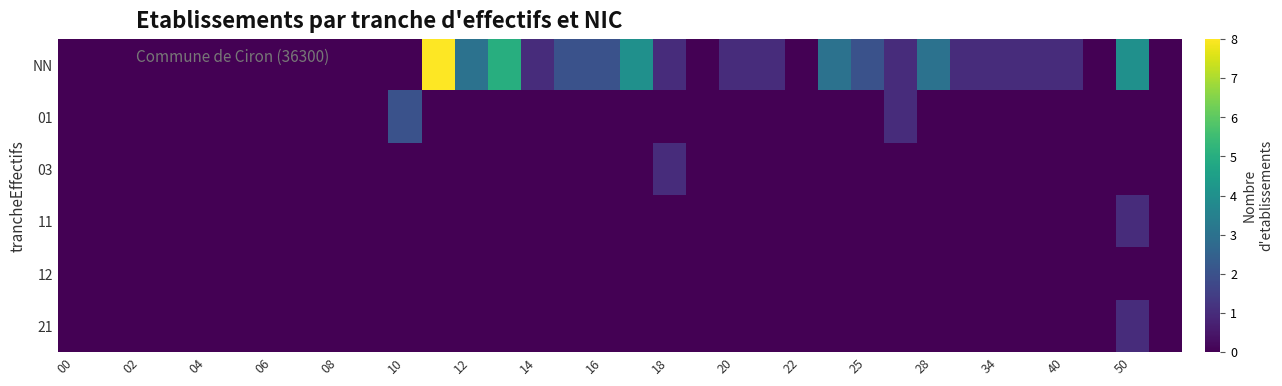

At how many categories does at least one series exceed 5?

1